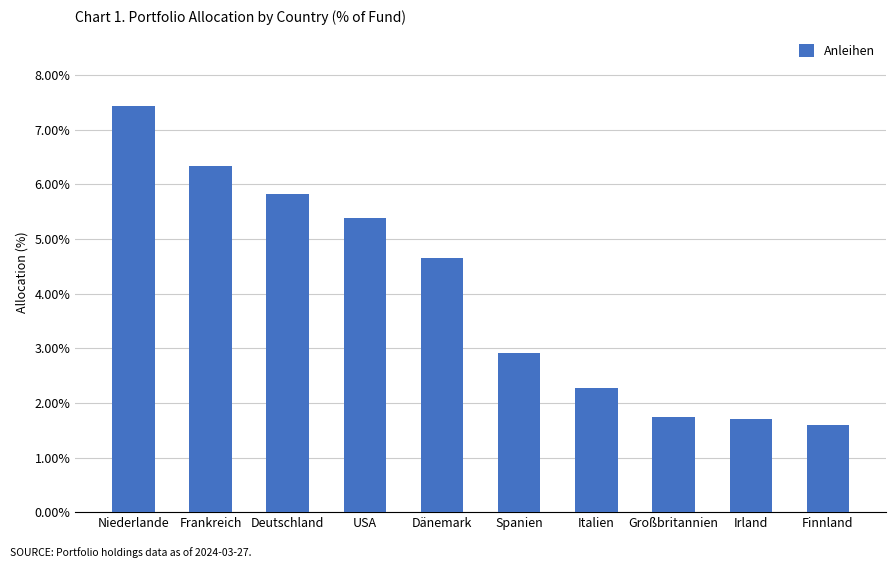

What is the minimum value shown in the chart?

1.6